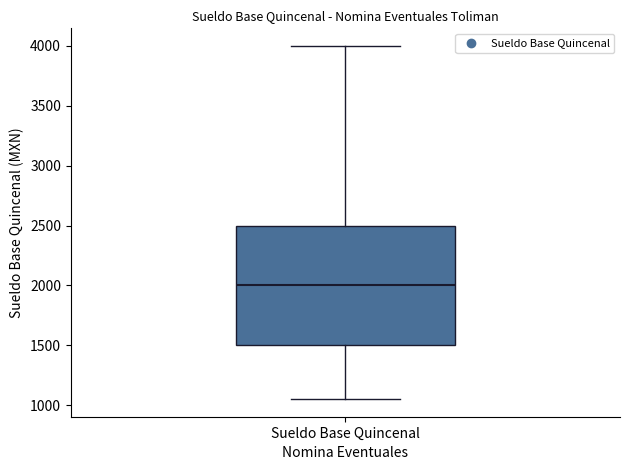

Read this box plot against the y-axis: the position of the median line, the range covered by the box, and the ends of both whiskers. The values are not printed on the chart, so give them approximately, as read against the axis.

median 2000, box 1500 to 2500, whiskers 1050 to 4000